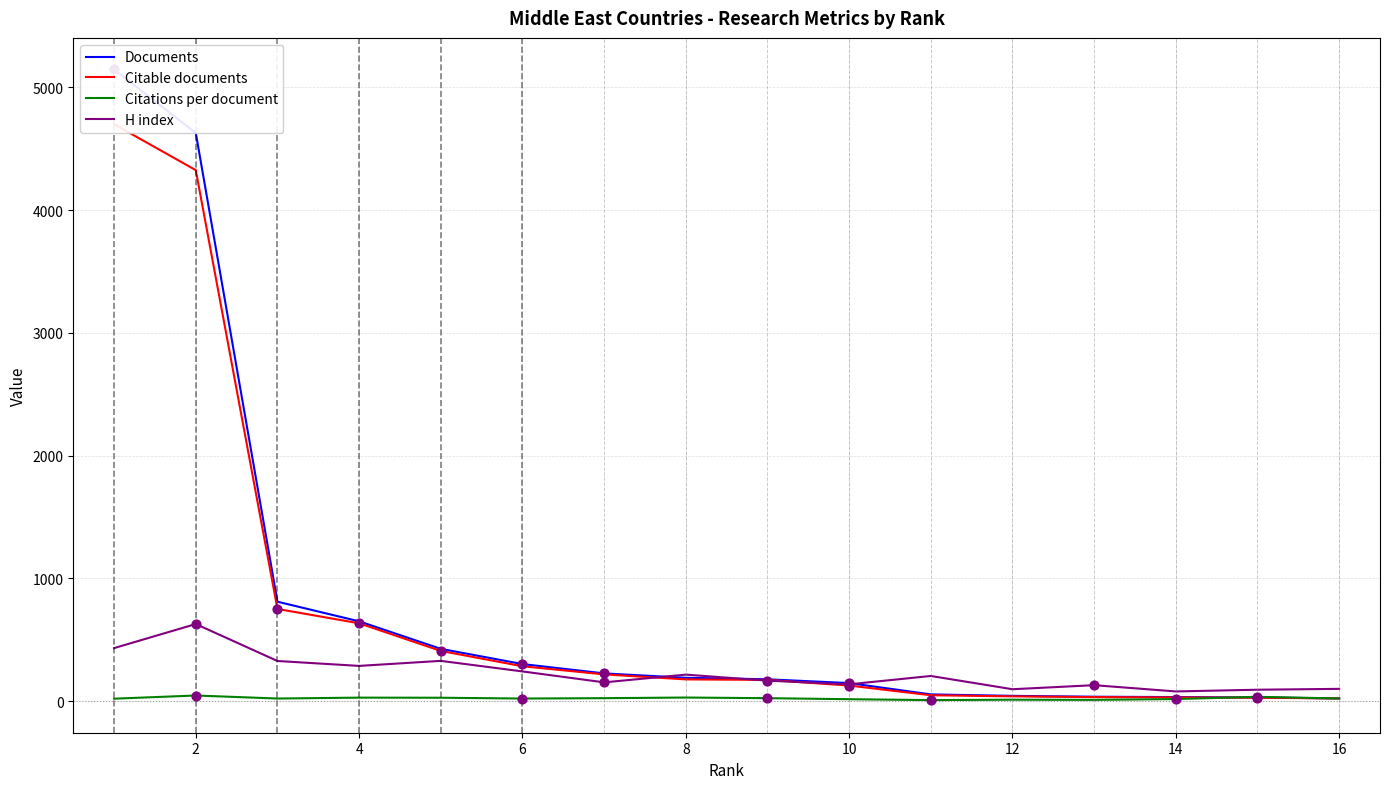

Which series reaches the maximum Y coordinate?

Documents